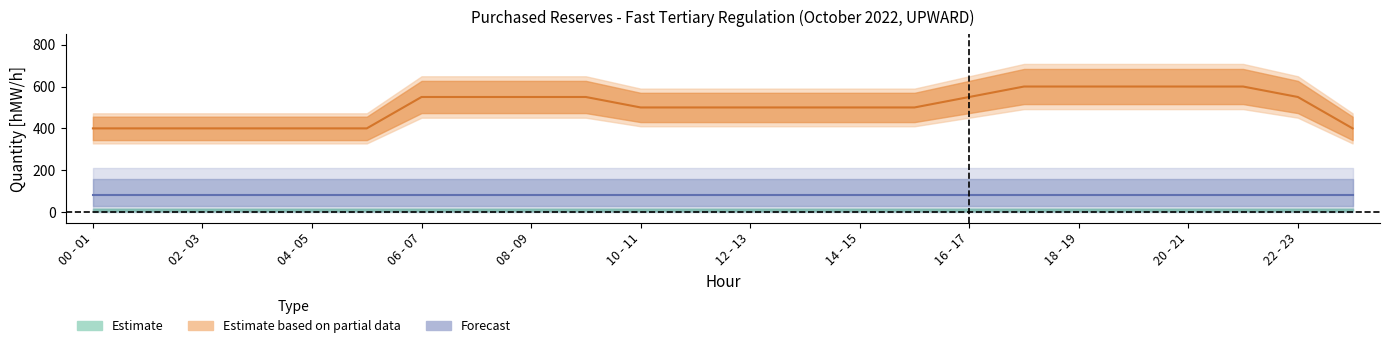

Is this an area chart (filled region under the line)?

No